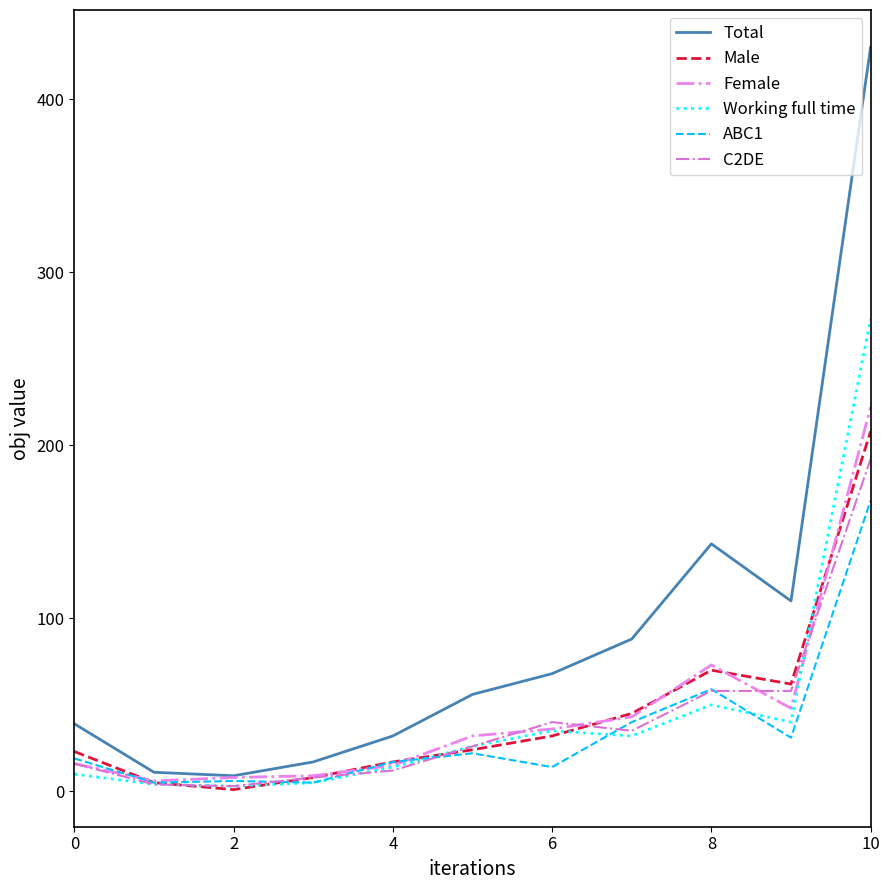

What is the difference between the maximum and minimum values in the ABC1 series?

163